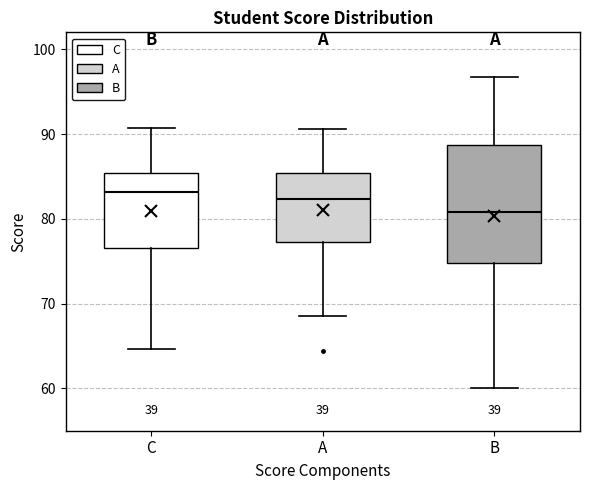

Where does the median line of the box for B sit on the y-axis? The values are not printed on the chart, so give them approximately, as read against the axis.

81